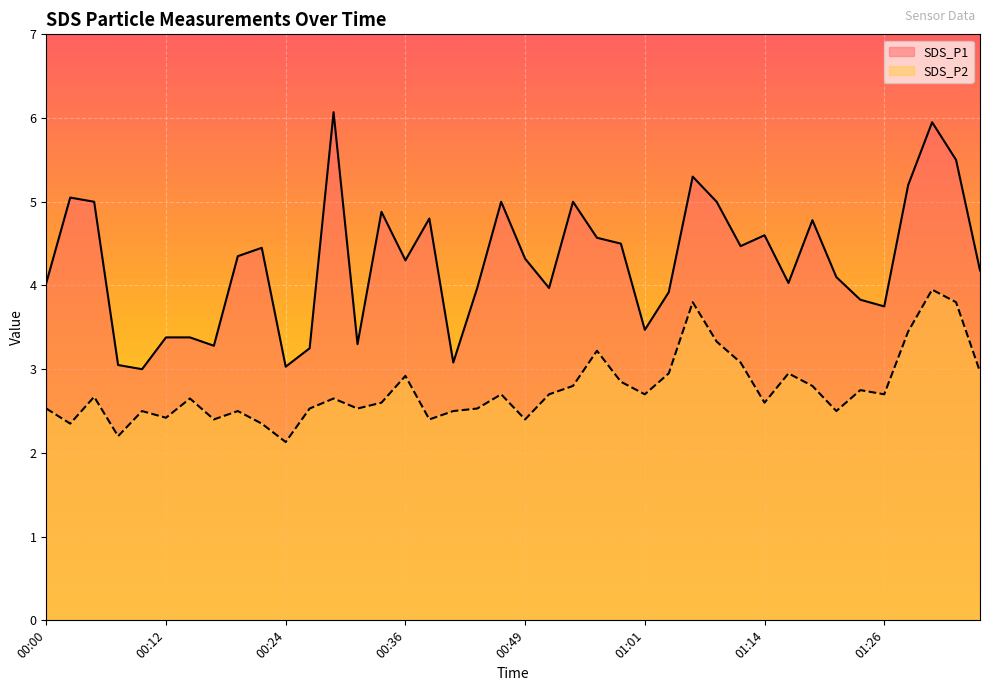

True or false: SDS_P1 has a value of 4.9 at 00:12.

False